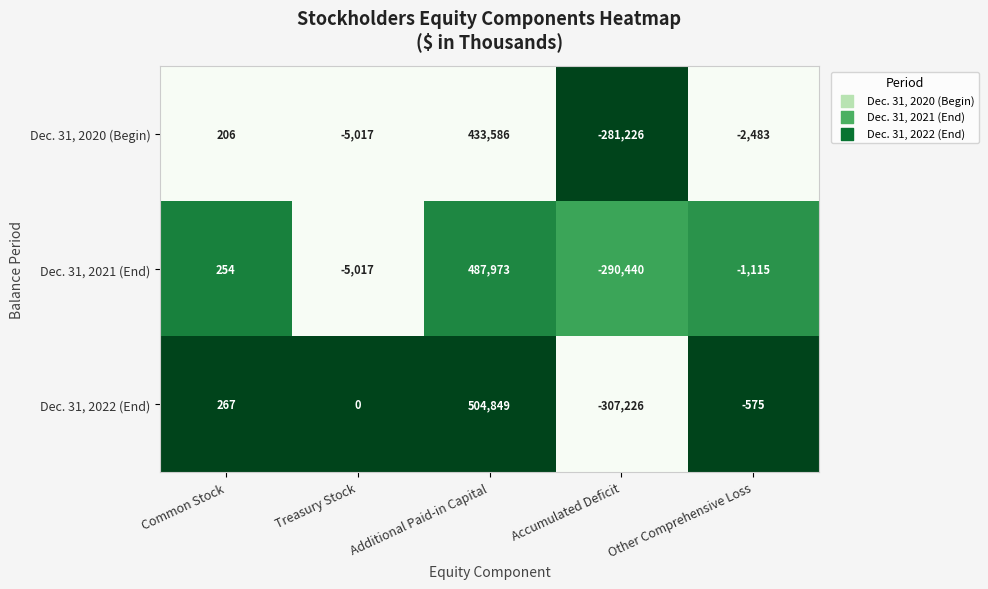

How many data points does each series have?

5